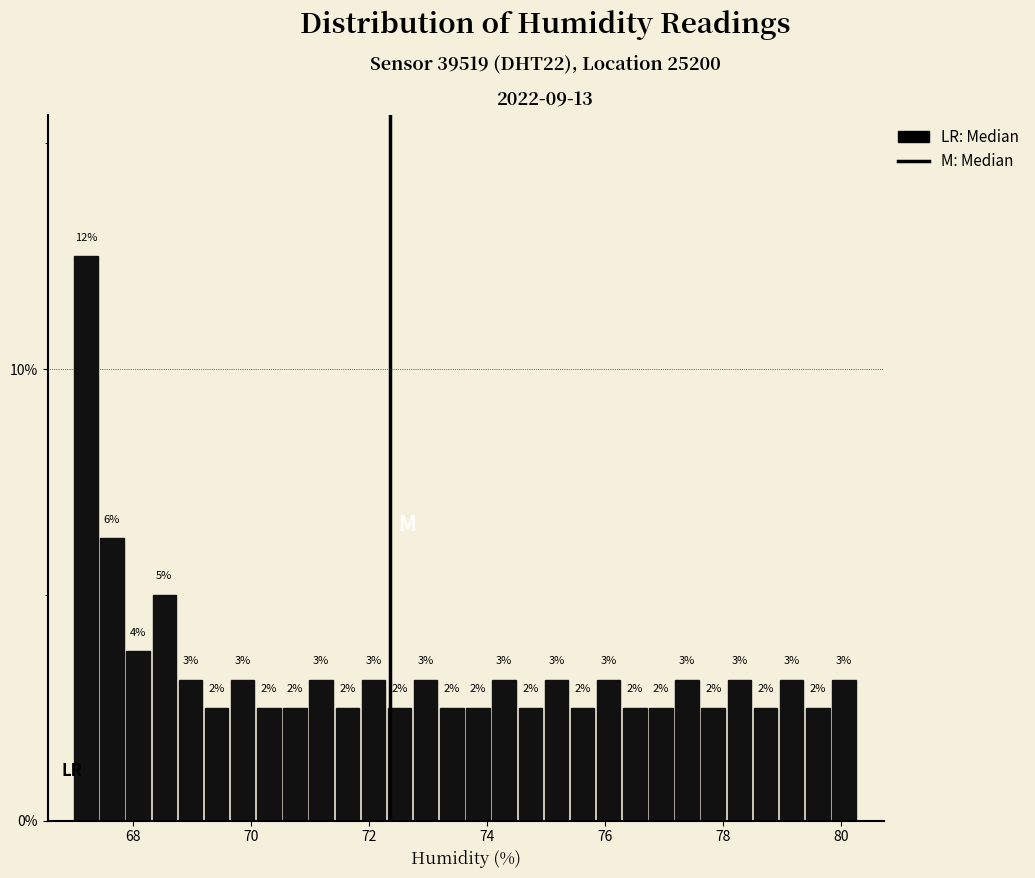

Around what value on the x-axis is the tallest bar? Give the approximate position of its centre, as read against the axis.

67.2